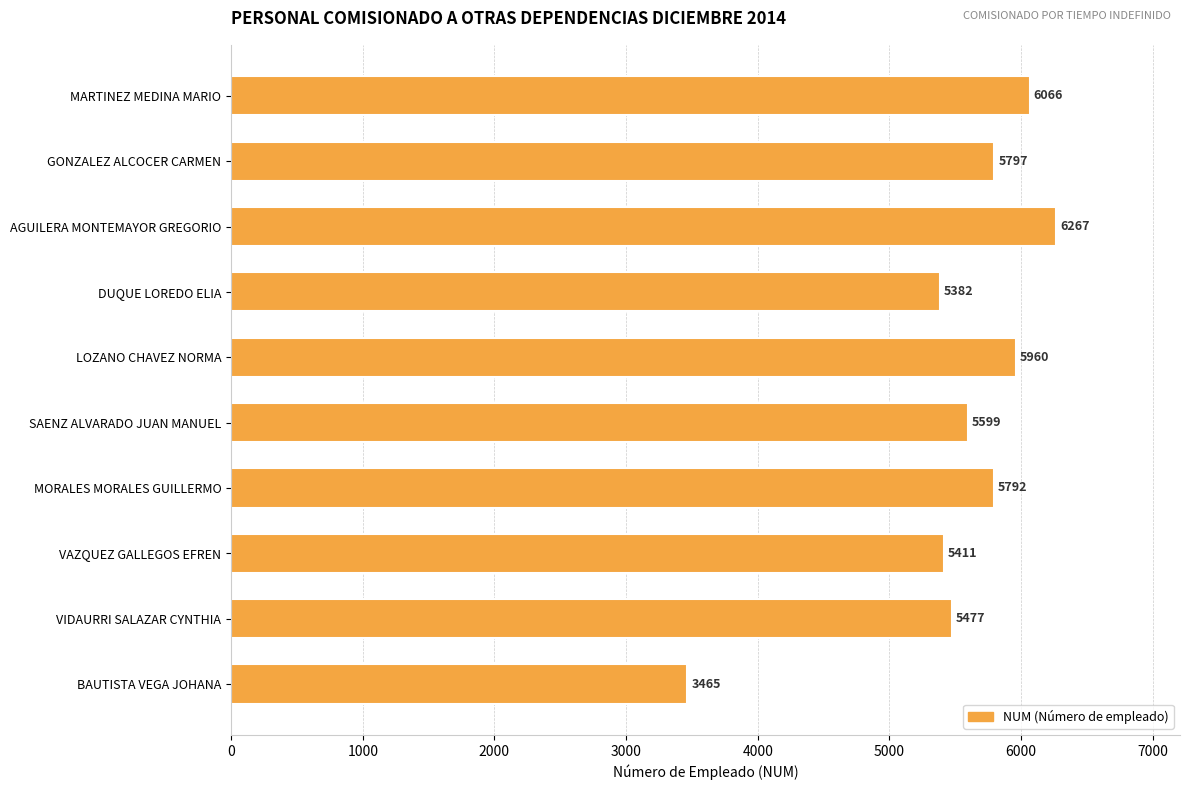

Rank the categories by value from highest to lowest.

AGUILERA MONTEMAYOR GREGORIO, MARTINEZ MEDINA MARIO, LOZANO CHAVEZ NORMA, GONZALEZ ALCOCER CARMEN, MORALES MORALES GUILLERMO, SAENZ ALVARADO JUAN MANUEL, VIDAURRI SALAZAR CYNTHIA, VAZQUEZ GALLEGOS EFREN, DUQUE LOREDO ELIA, BAUTISTA VEGA JOHANA